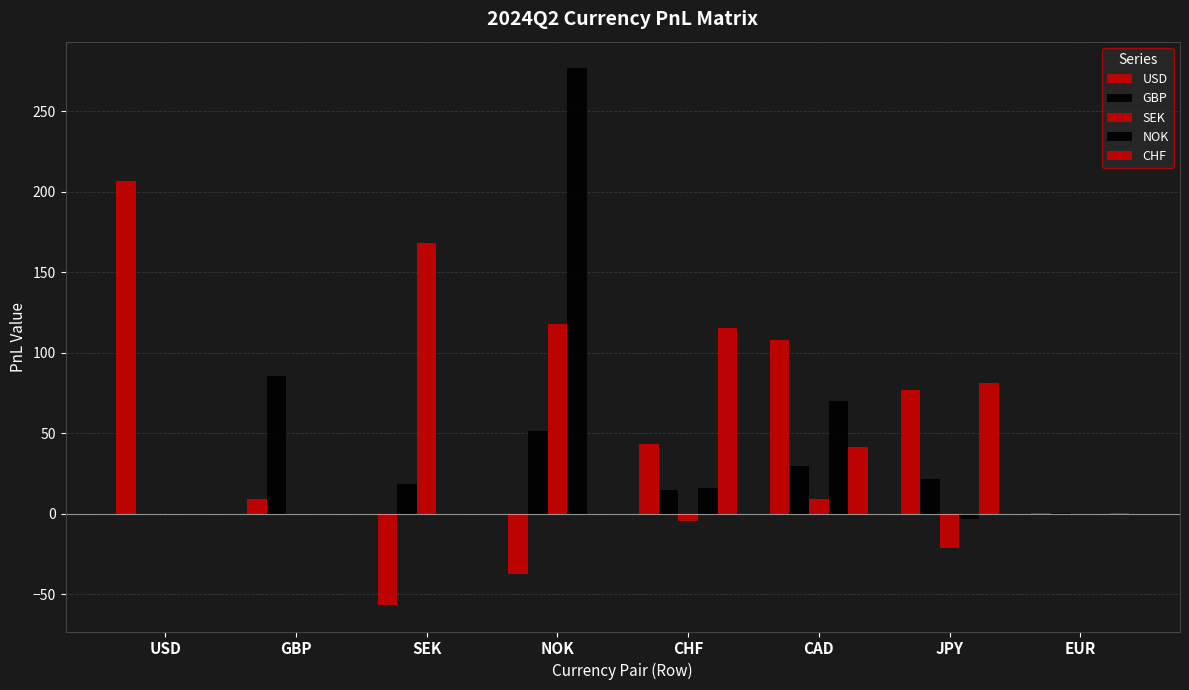

How many data points in USD are above 43?

4